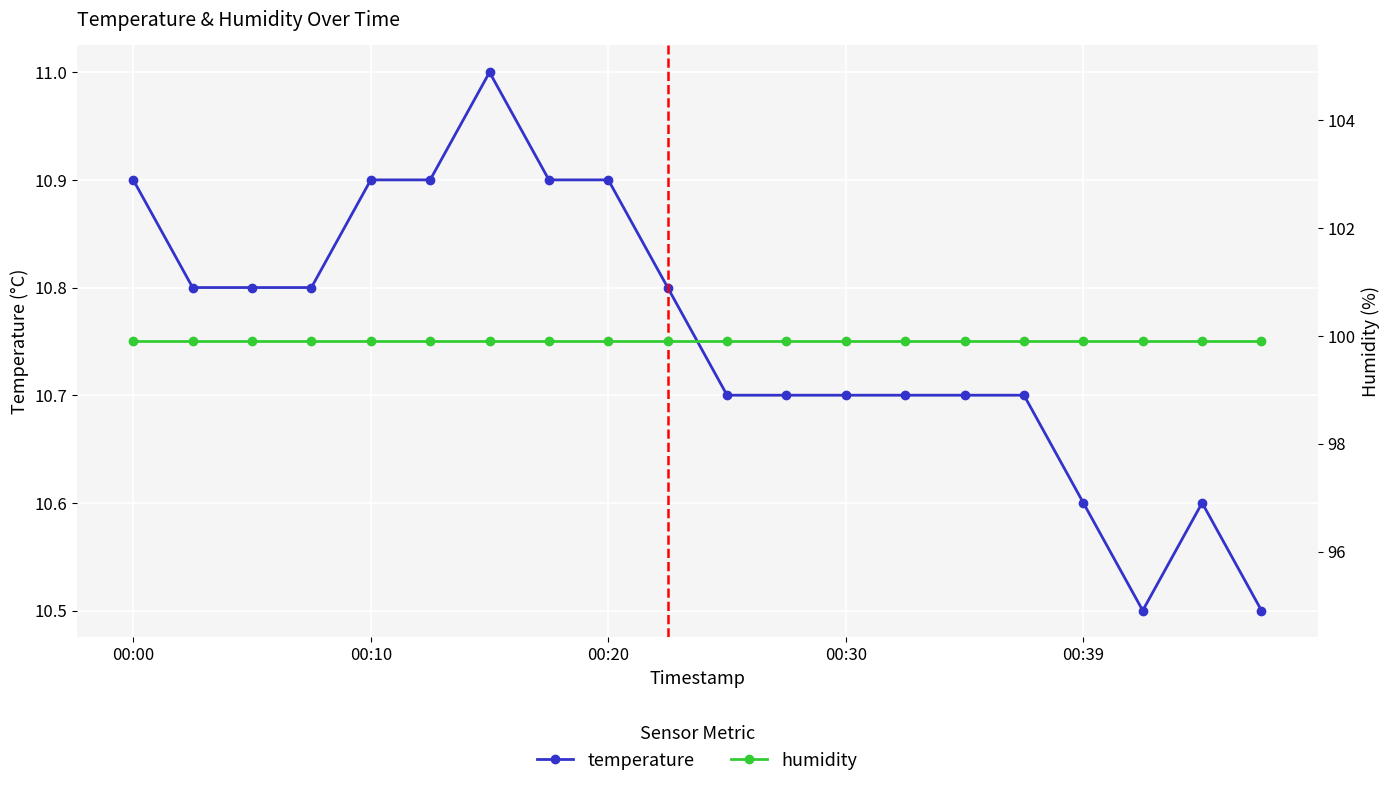

True or false: temperature has more than 1 interior local peaks.

True